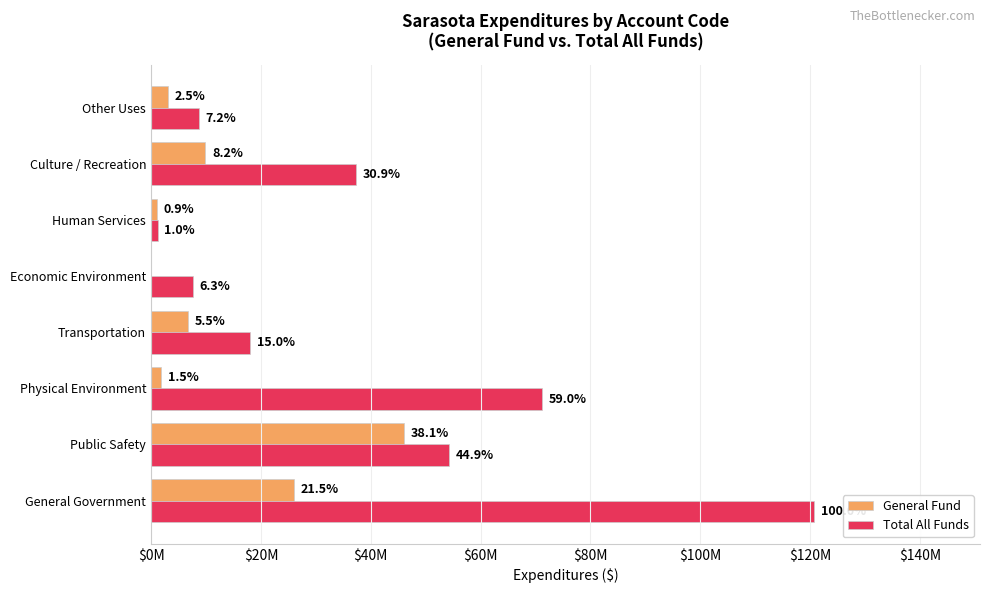

What are all the series names shown in the legend?

General Fund, Total All Funds